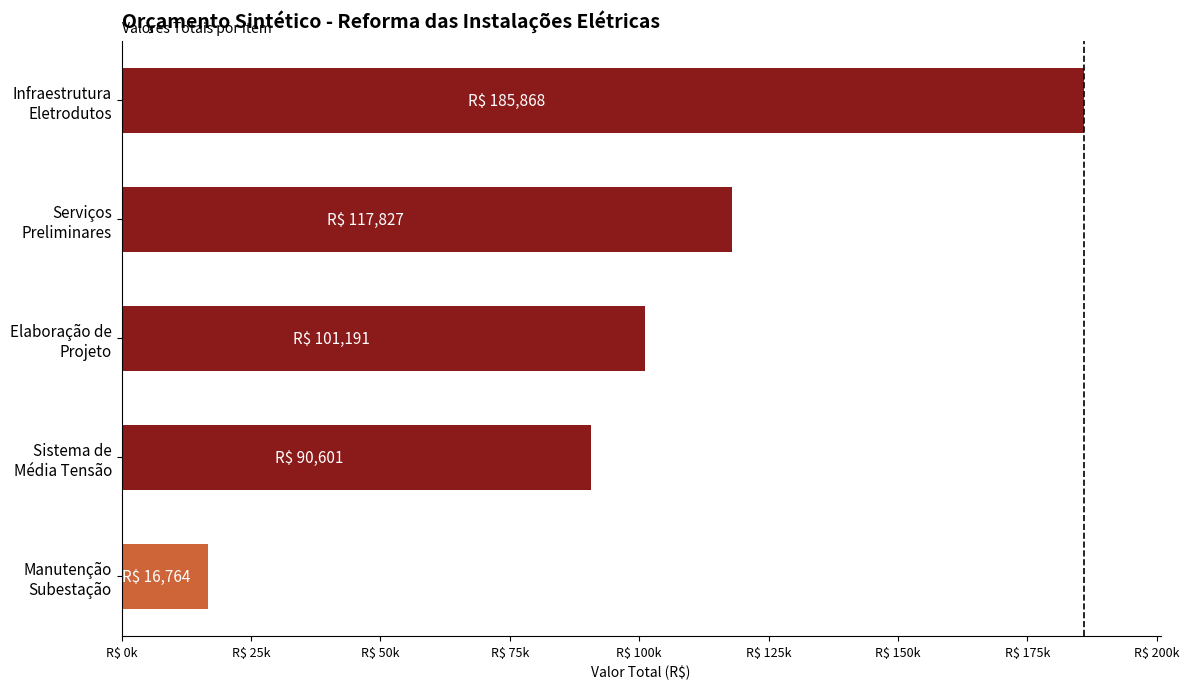

Rank the categories by value from lowest to highest.

Manutenção
Subestação, Sistema de
Média Tensão, Elaboração de
Projeto, Serviços
Preliminares, Infraestrutura
Eletrodutos